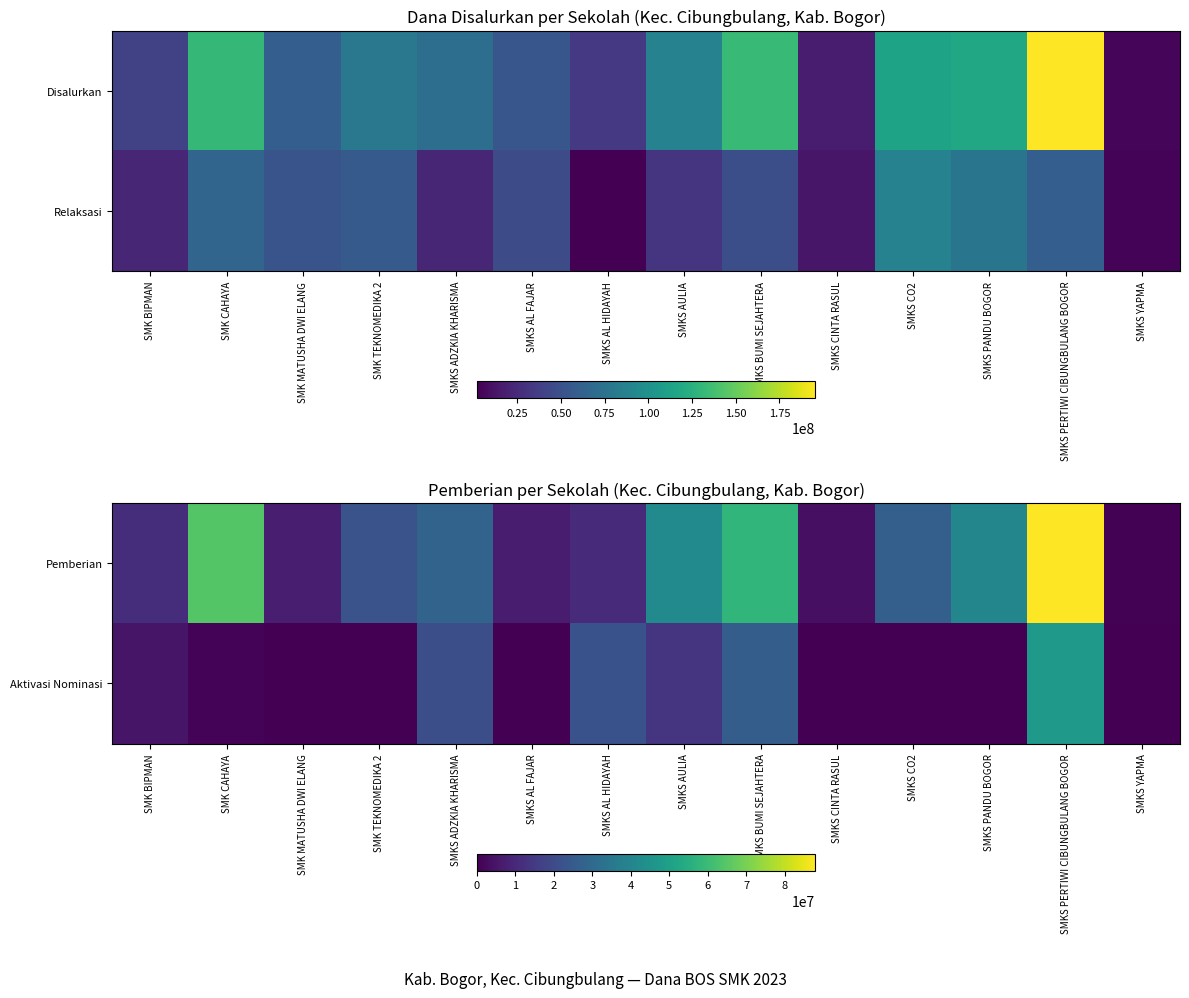

What is the difference between the highest and lowest values at SMKS PERTIWI CIBUNGBULANG BOGOR?

40500000